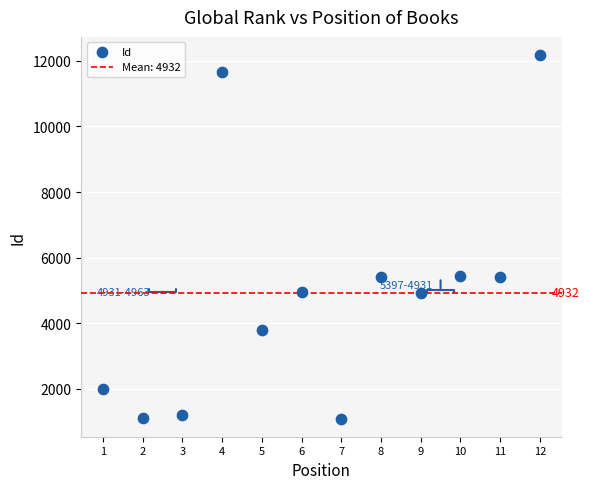

What is the range of Y values (max minus min)?

11071